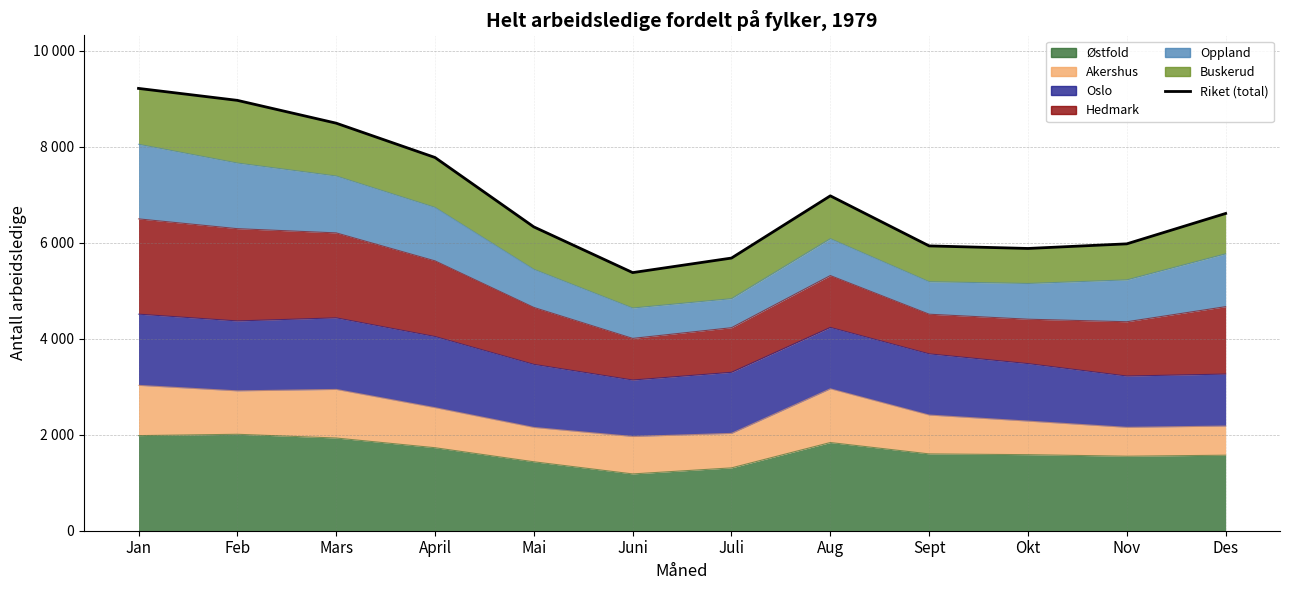

Rank the categories by value from highest to lowest.

Jan, Feb, Mars, April, Aug, Des, Mai, Nov, Sept, Okt, Juli, Juni